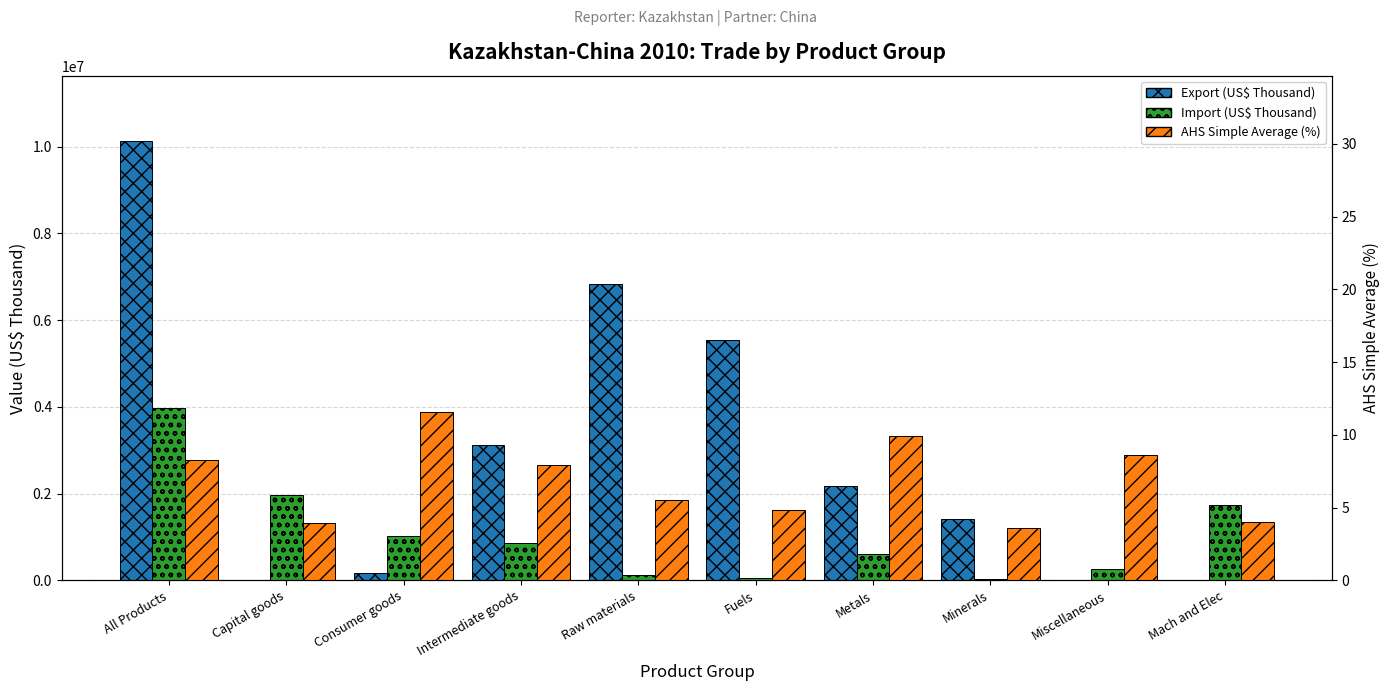

How many data points does each series have?

10